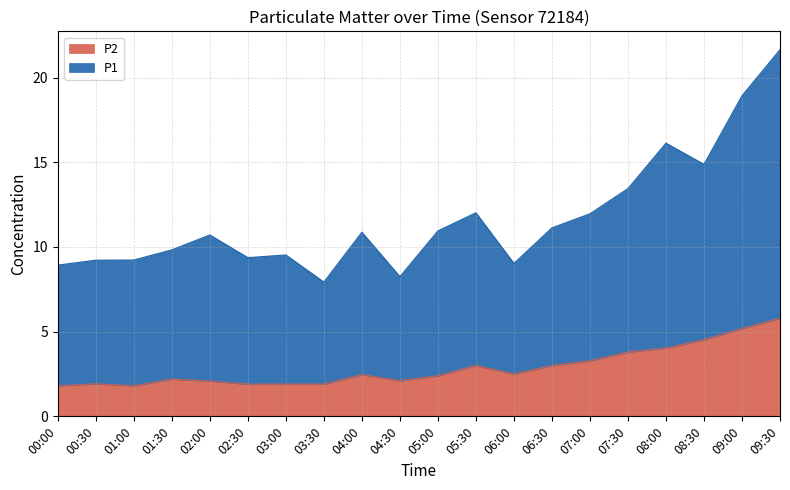

What is the average value of the P2 series?

2.9